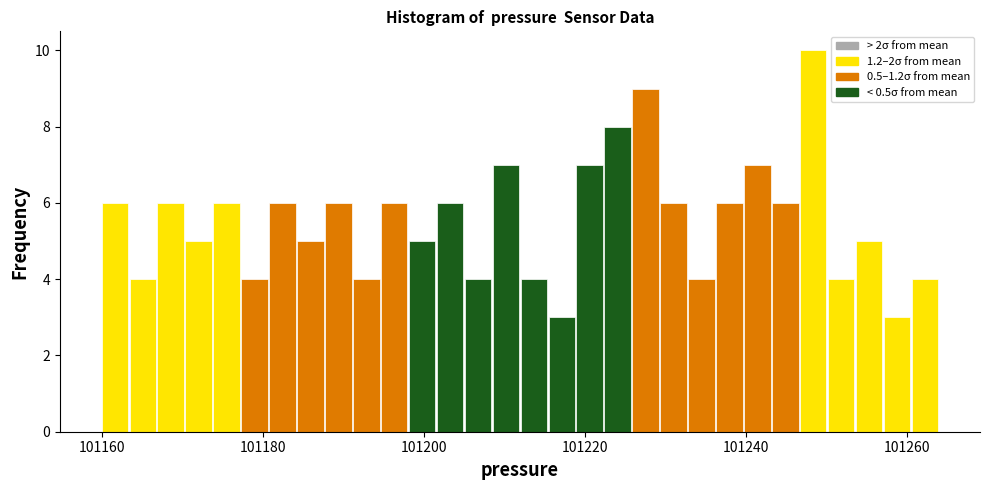

Read against the x-axis, roughly where is the centre of the tallest bar?

101248